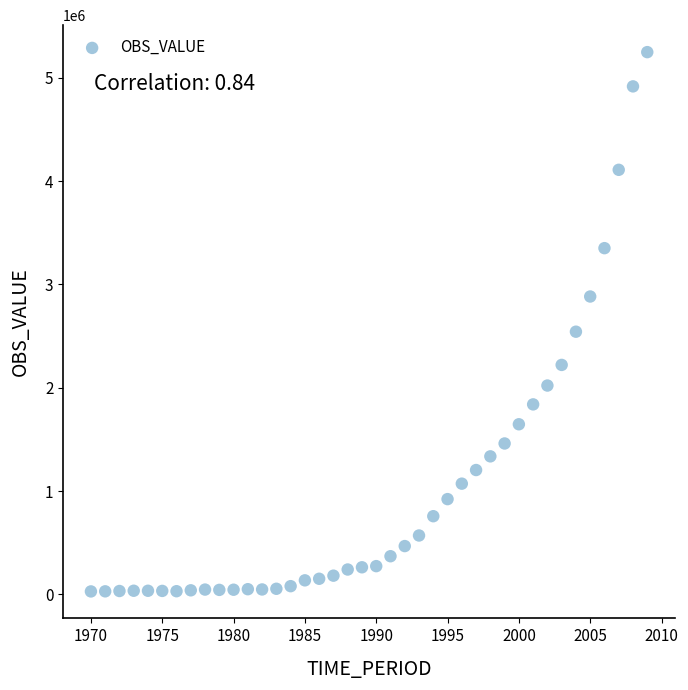

What Y value in the scatter plot is closest to 2638705?

2542710